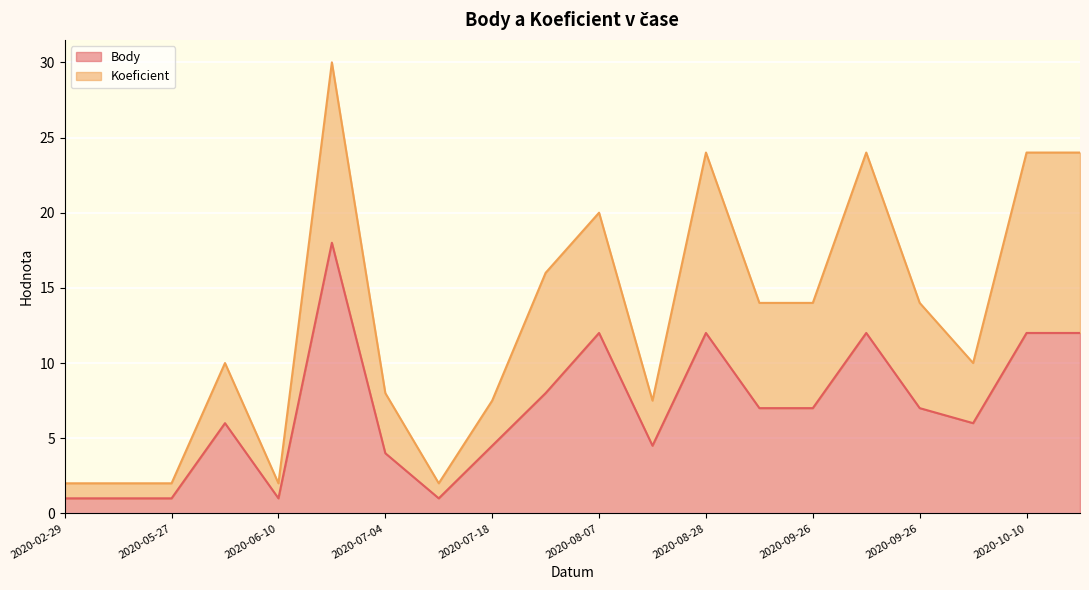

What is the average value of the Koeficient series?

12.8